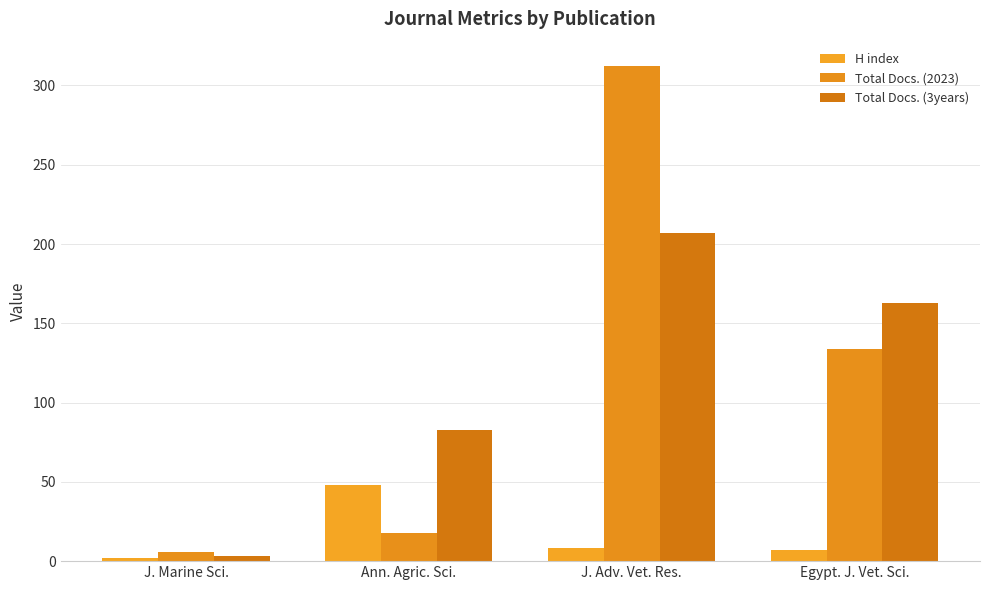

What is the value of the Total Docs. (2023) bar at the 4th from the left?

134